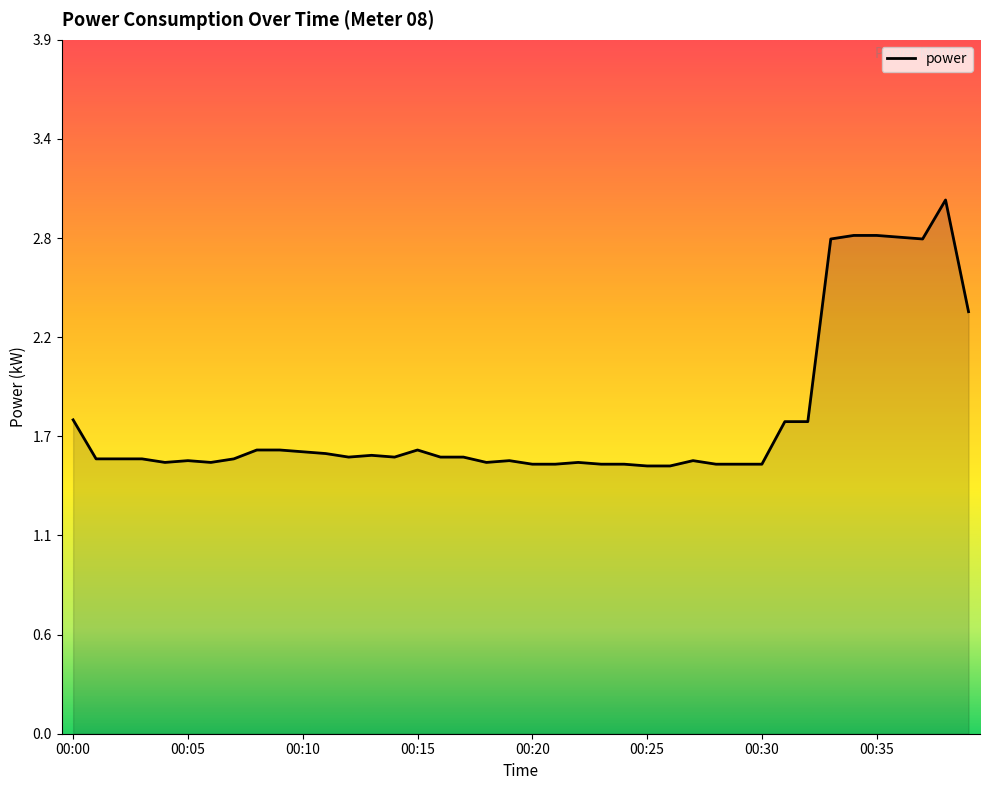

What is the value of the 34th point from the left?

2.8